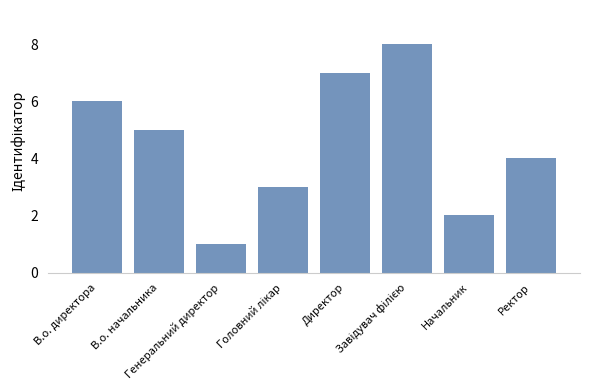

What is the difference between the second highest and second lowest values?

5